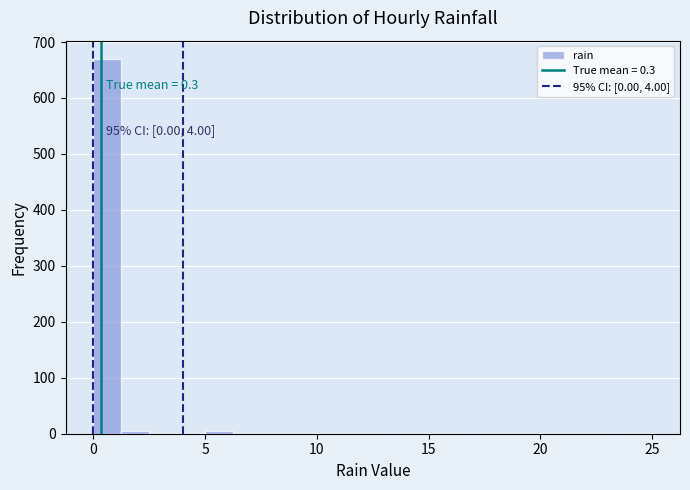

Around what value on the x-axis is the tallest bar? Give the approximate position of its centre, as read against the axis.

0.5